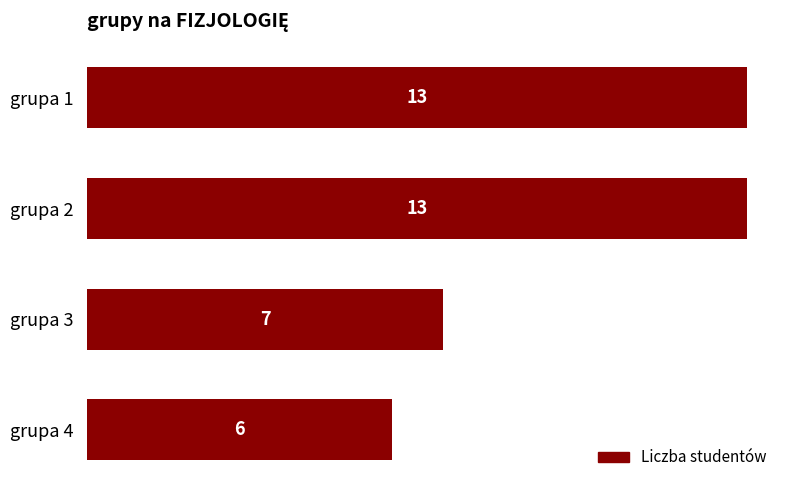

Reading top to bottom, extract all data points from this chart.

grupa 1=13	grupa 2=13	grupa 3=7	grupa 4=6